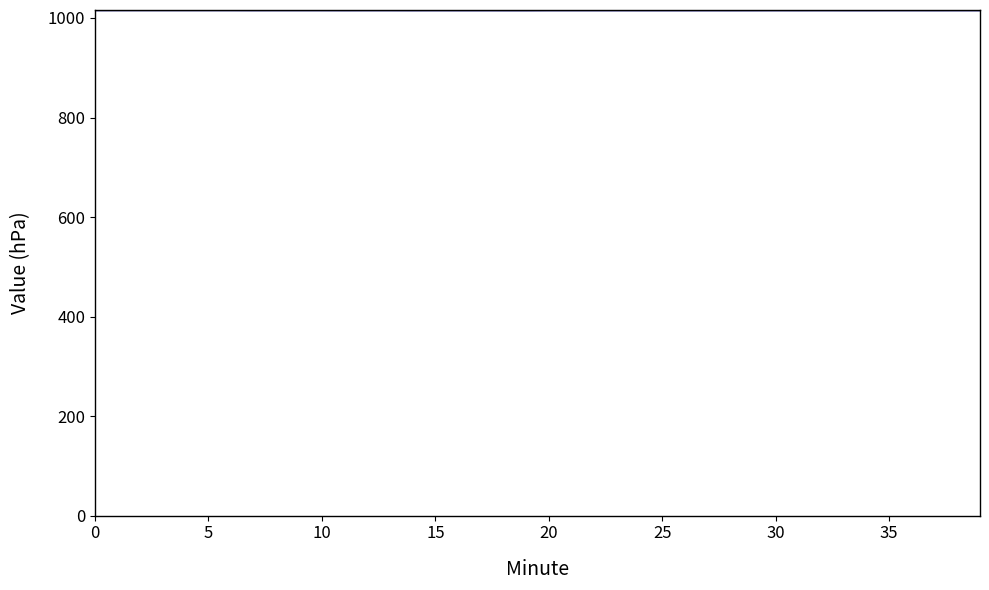

What is the maximum value shown in the chart?

1015.6